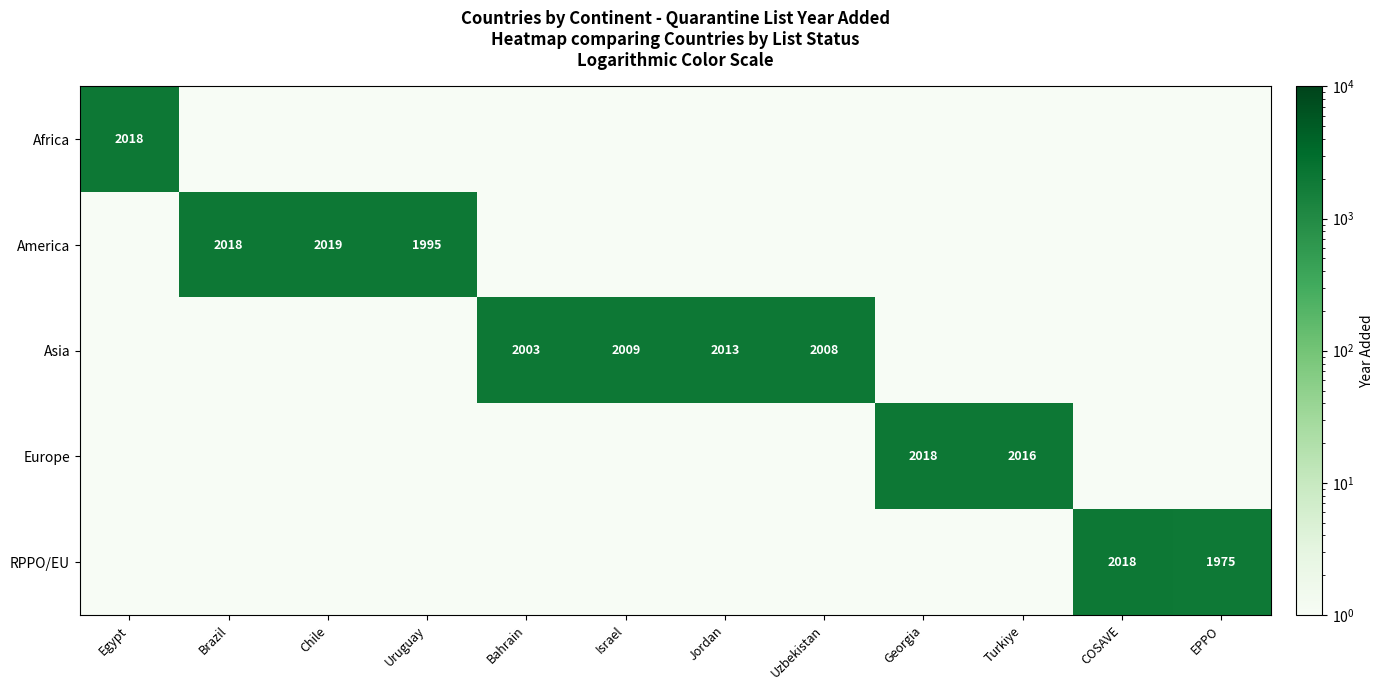

The Asia series shows 2009.0 at Israel. True or false?

True